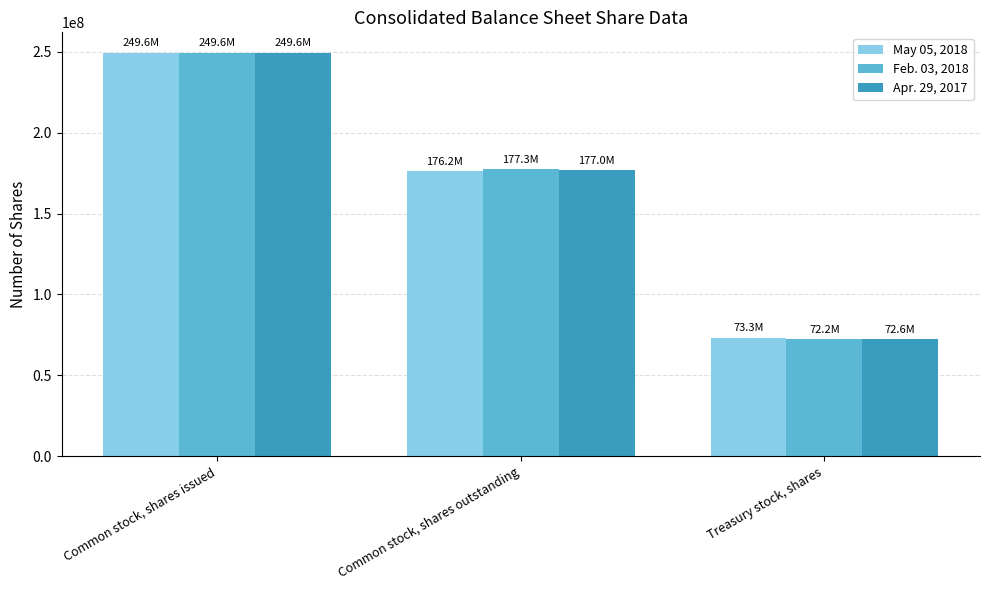

Which series has the widest spread of values?

Feb. 03, 2018